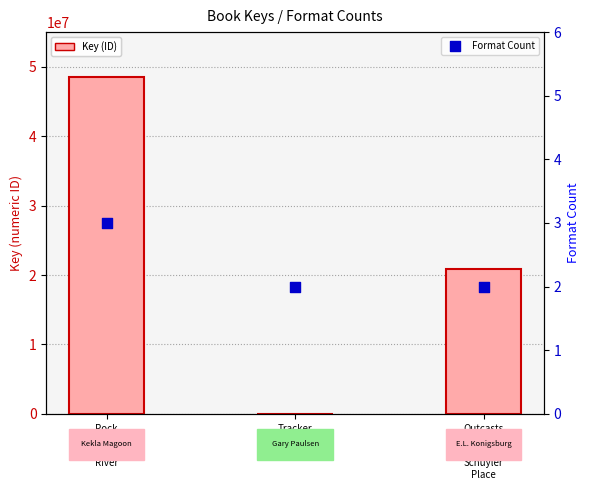

Is the value of Format Count at Outcasts
of
19
Schuyler
Place greater than the value of Key at Outcasts
of
19
Schuyler
Place?

No